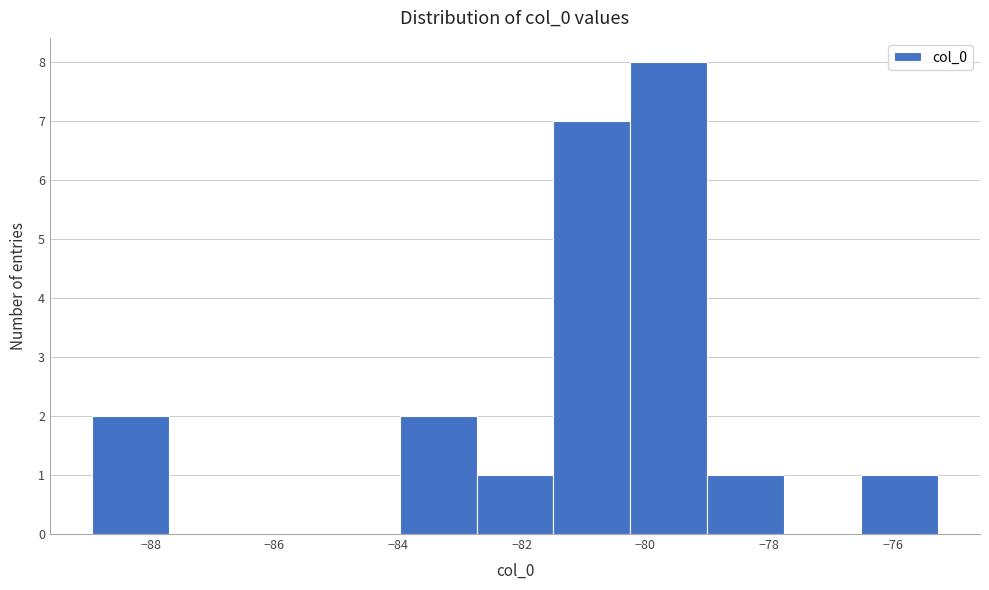

Reading left to right, list every bar in this chart as the range it spans on the x-axis followed by its height. Neither the bar edges nor the heights are printed on the chart, so give them approximately, as read against the axes.

-89.0 to -87.6: 2
-87.6 to -86.4: 0
-86.4 to -85.2: 0
-85.2 to -84.0: 0
-84.0 to -82.8: 2
-82.8 to -81.4: 1
-81.4 to -80.2: 7
-80.2 to -79.0: 8
-79.0 to -77.8: 1
-77.8 to -76.6: 0
-76.6 to -75.2: 1